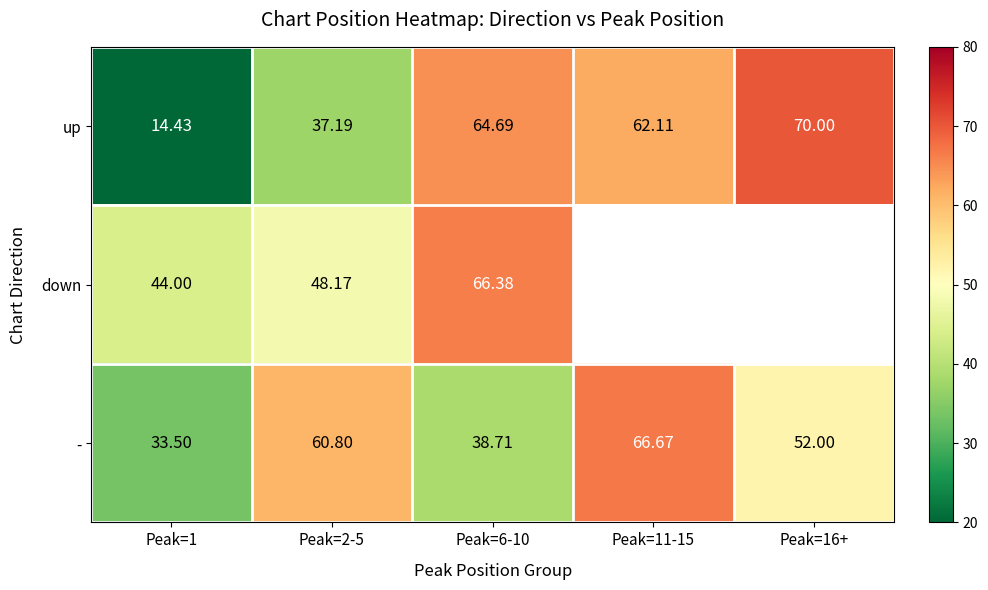

How many series are shown in this chart?

3